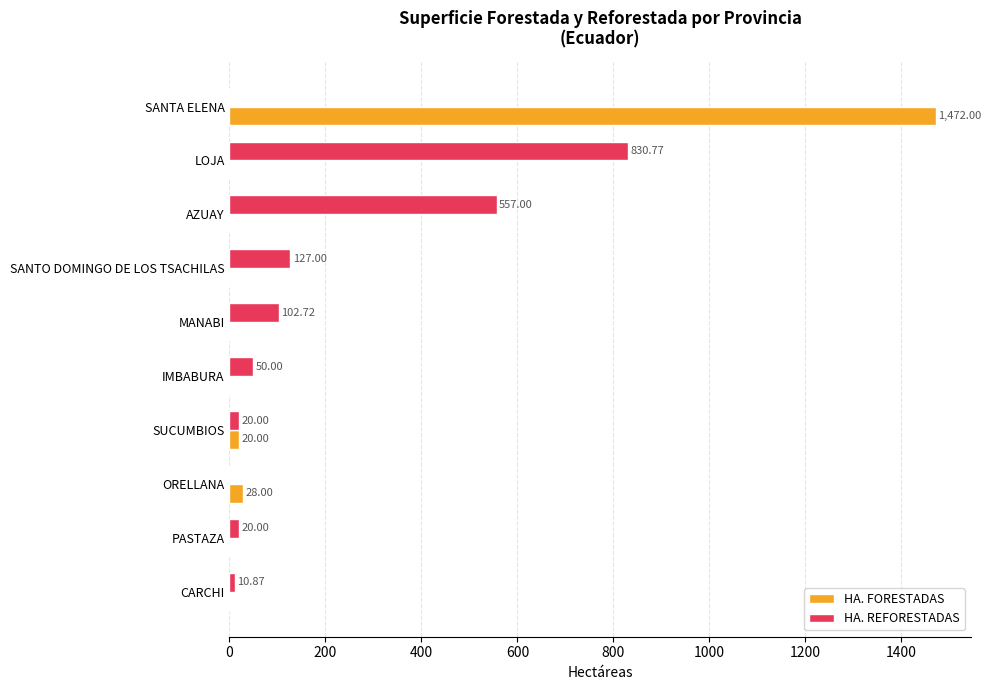

Between IMBABURA and PASTAZA, which series saw the biggest shift?

HA. REFORESTADAS